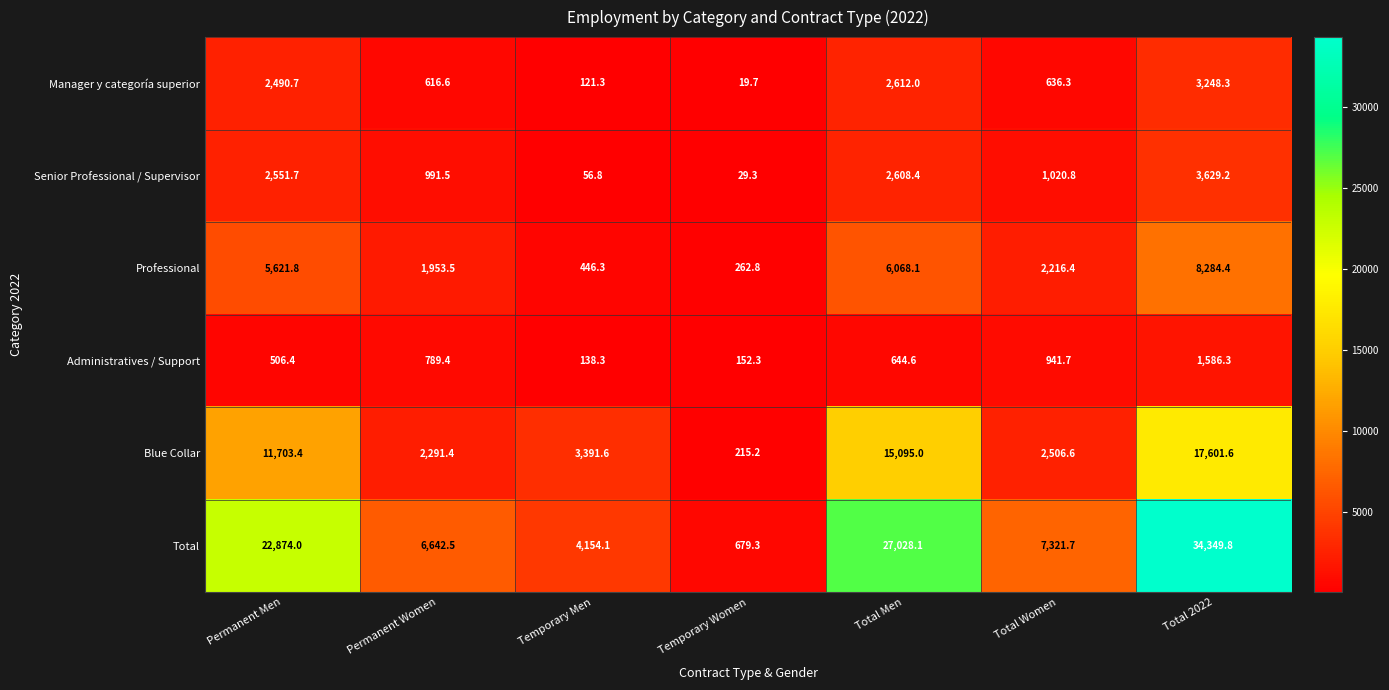

What is the spread (max minus min) of values at Permanent Men?

22367.6